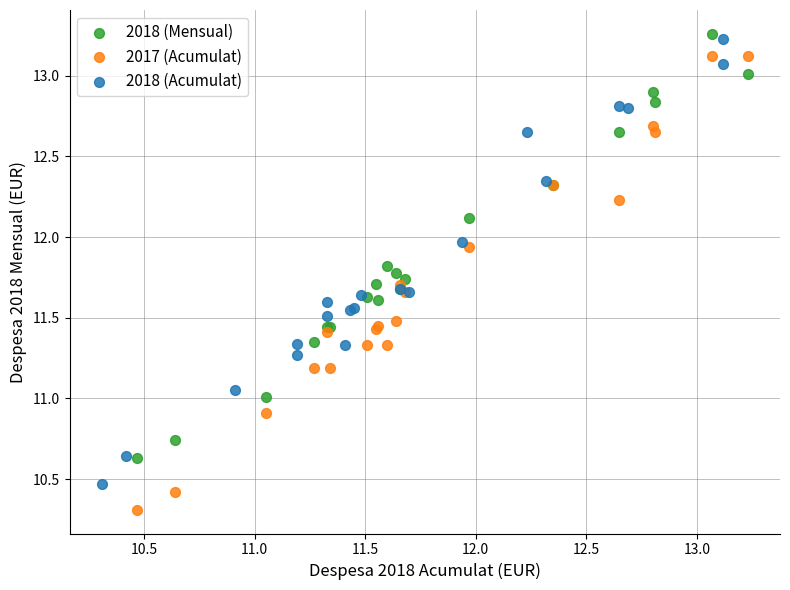

Which series has the widest spread of Y values?

2017 (Acumulat)